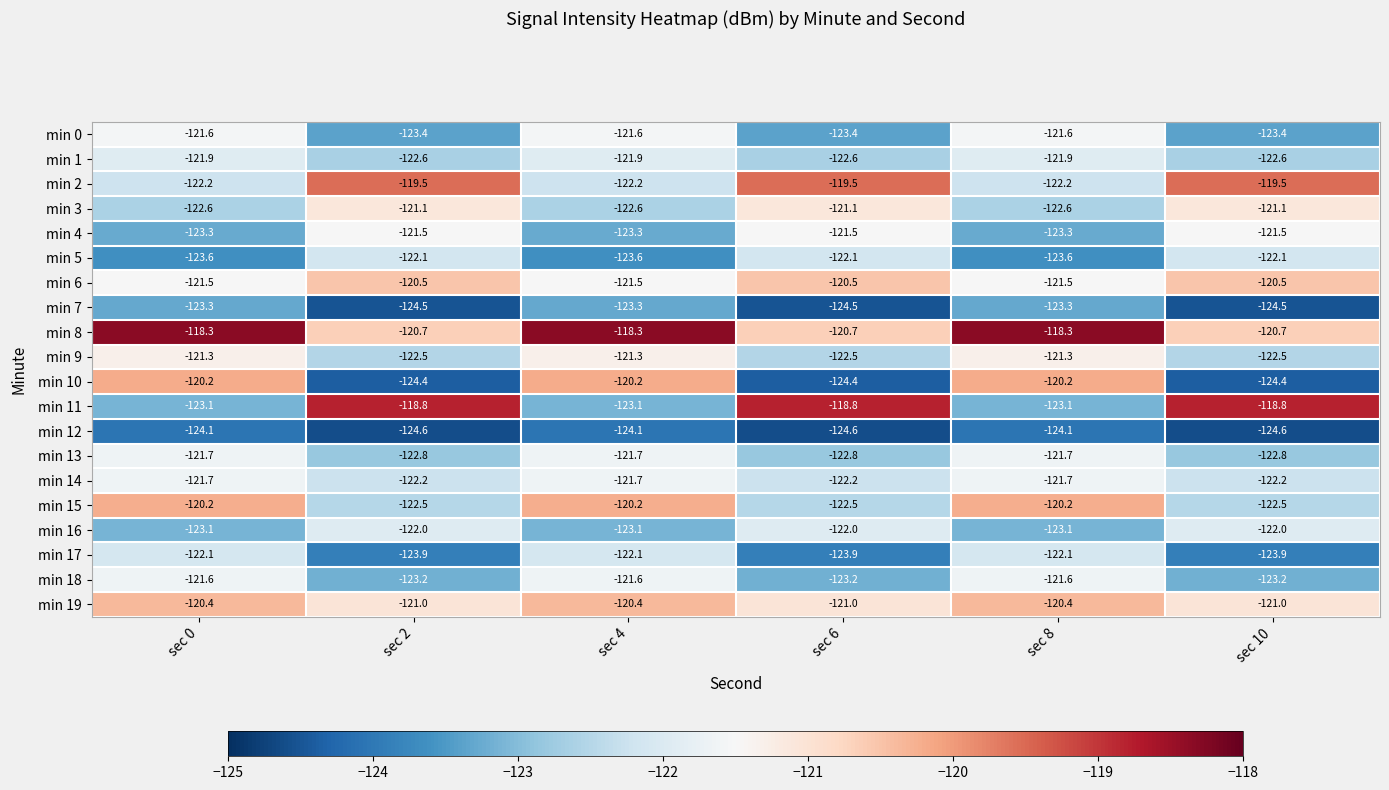

True or false: min 11 has a value of -176.5 at sec 2.

False